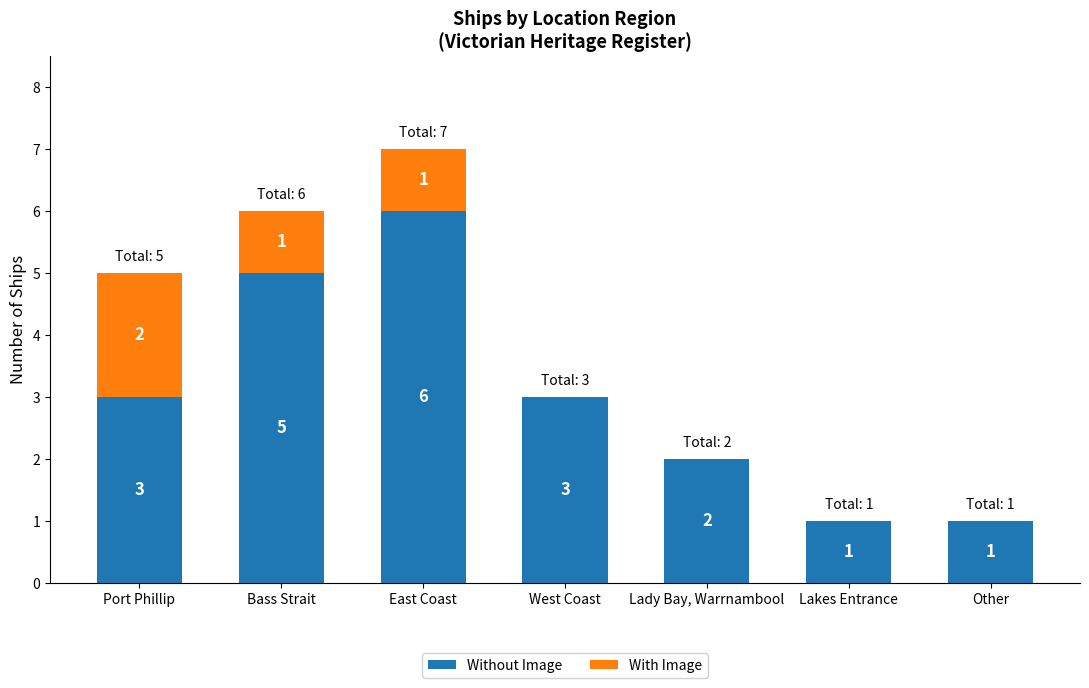

At which category is the sum across all series the highest?

East Coast